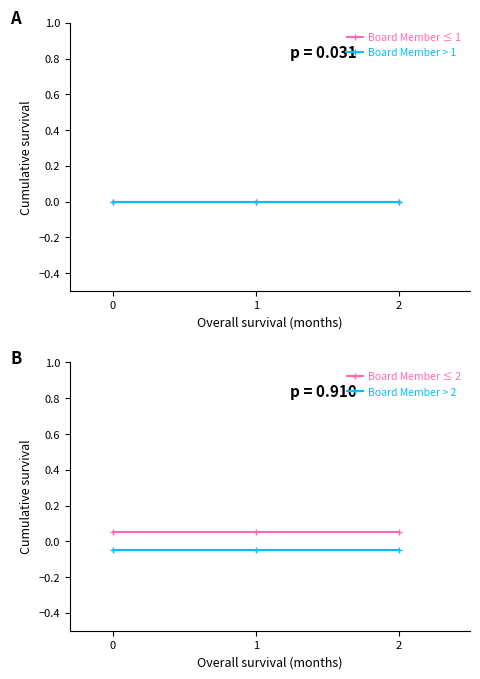

How many lines are shown in the chart?

4